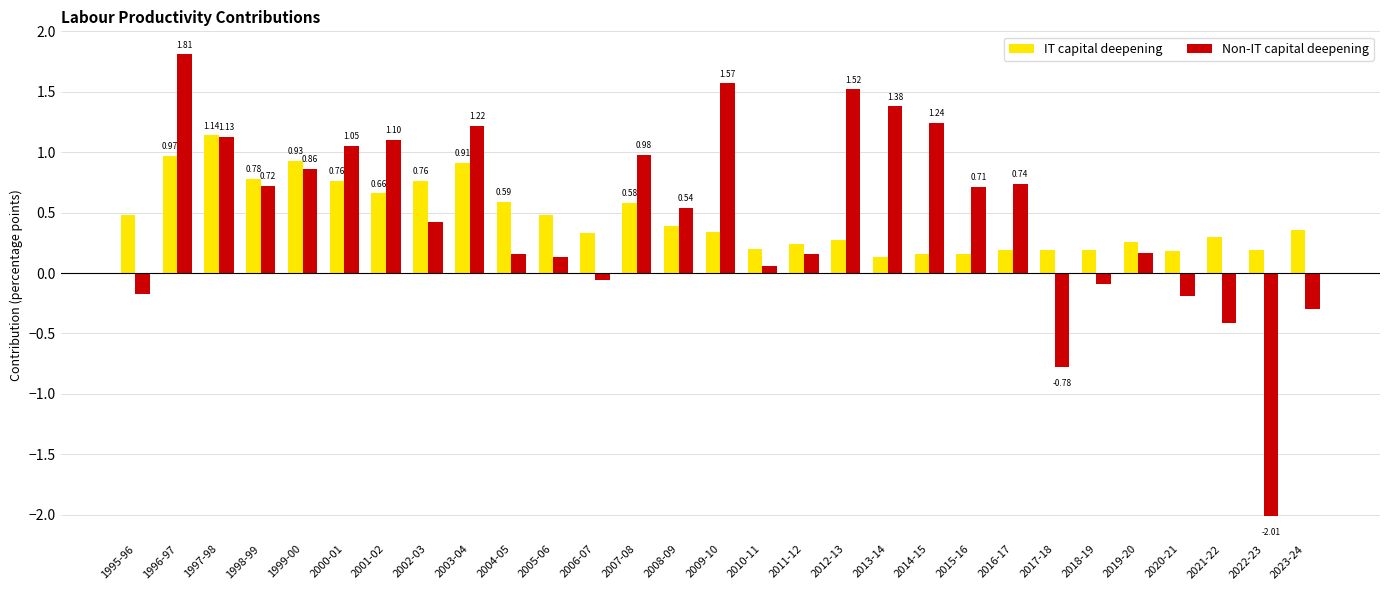

At how many categories does at least one series exceed 0?

29